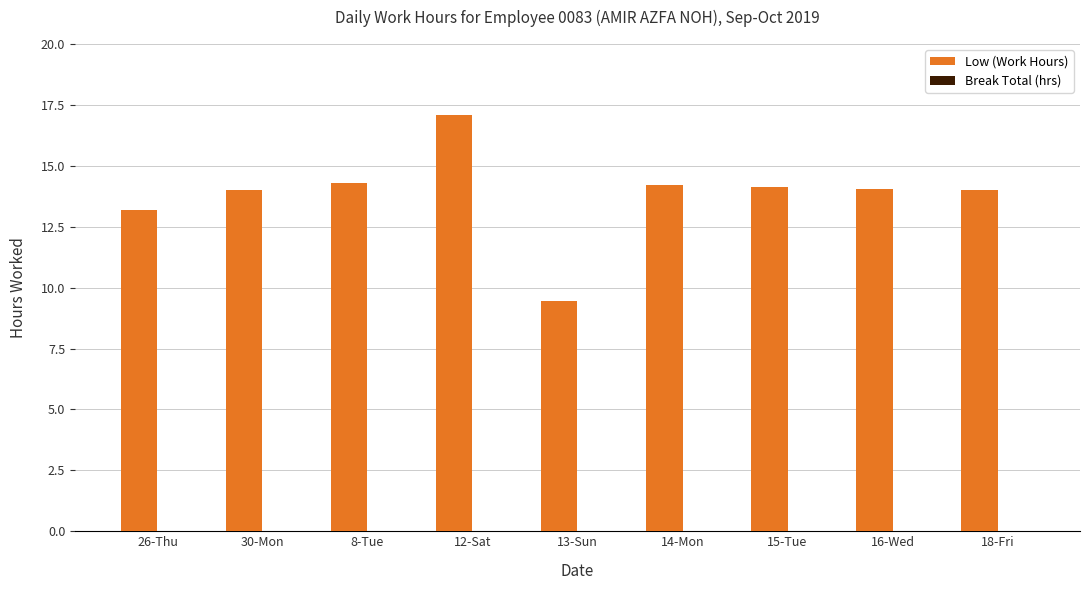

Which label corresponds to the smallest value in the chart?

13-Sun